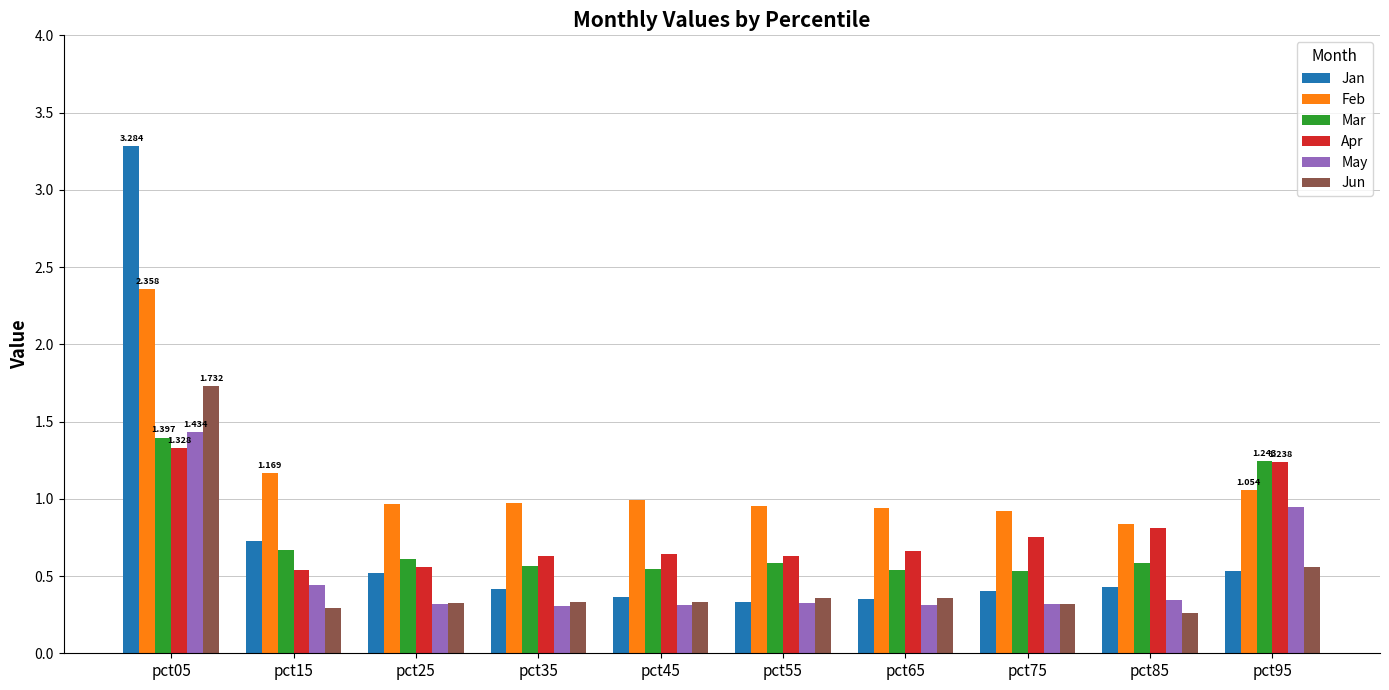

Count the number of data series in this chart.

6